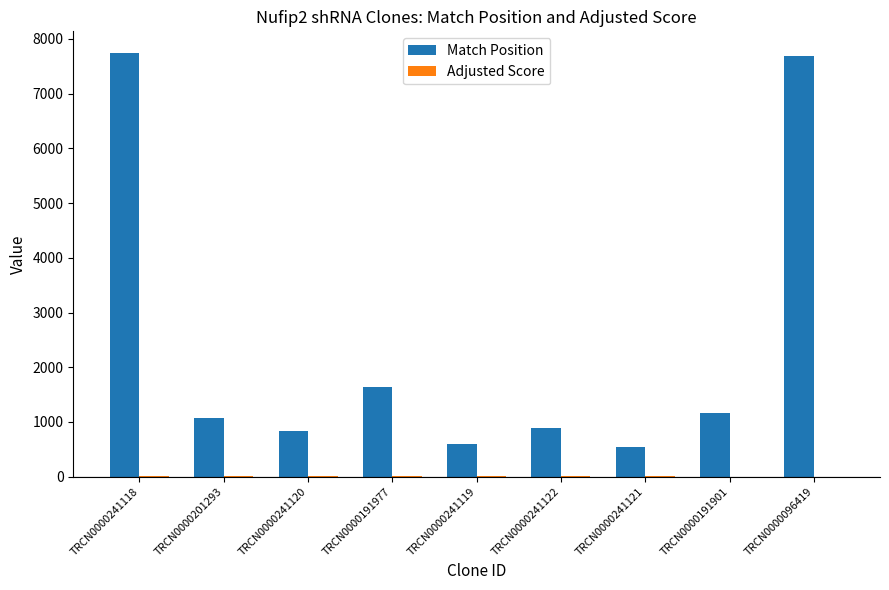

At which label does Match Position first exceed 1065?

TRCN0000241118